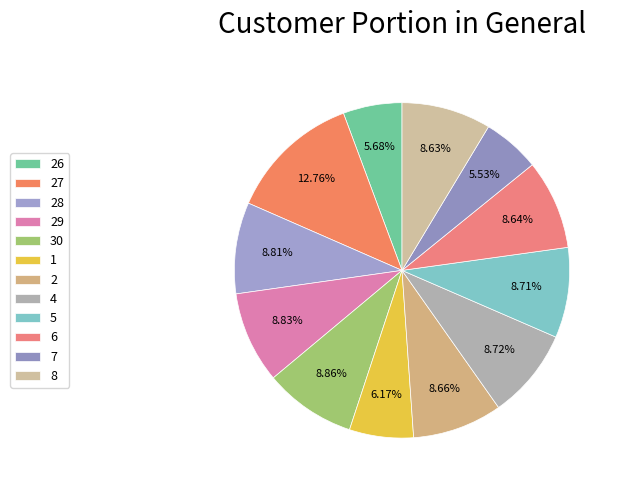

Which slice is the largest?

27